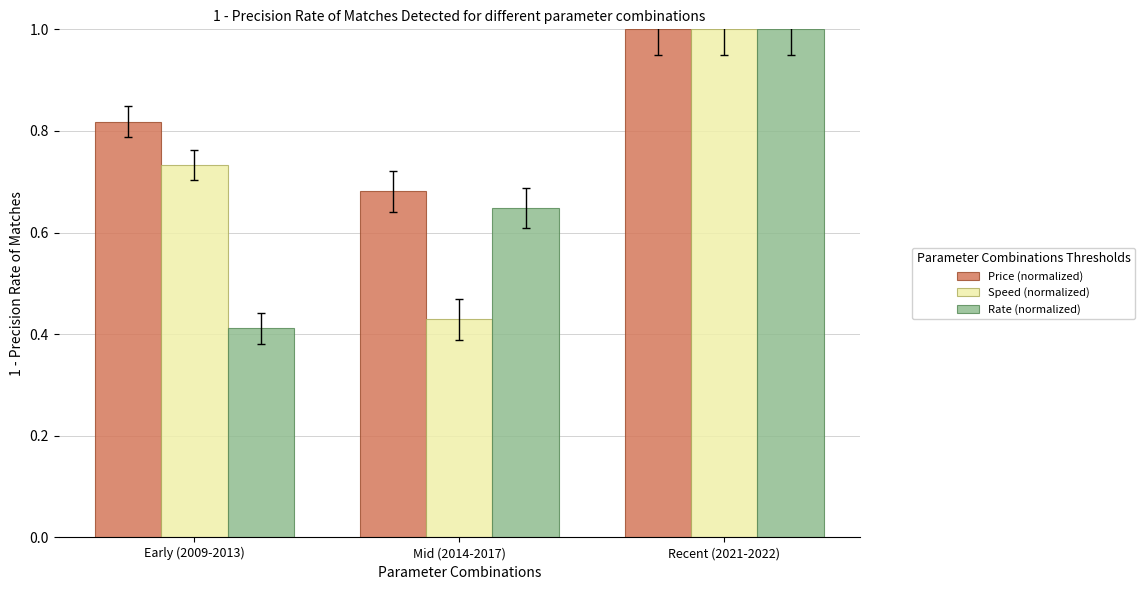

Which category has the highest value in the Speed (normalized) series?

Recent (2021-2022)